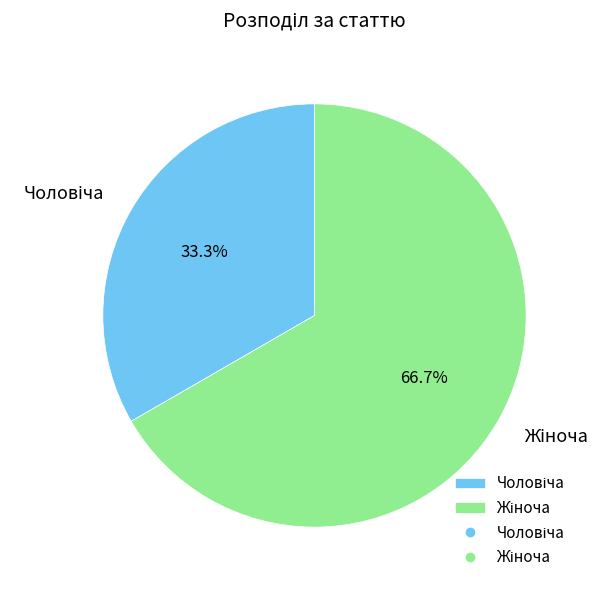

Is there a majority slice in this chart?

Yes